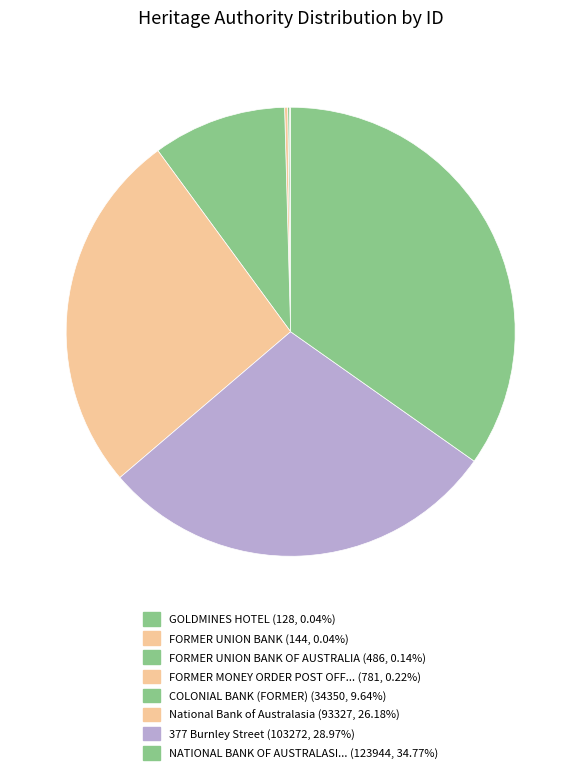

How many segments does this pie chart have?

8